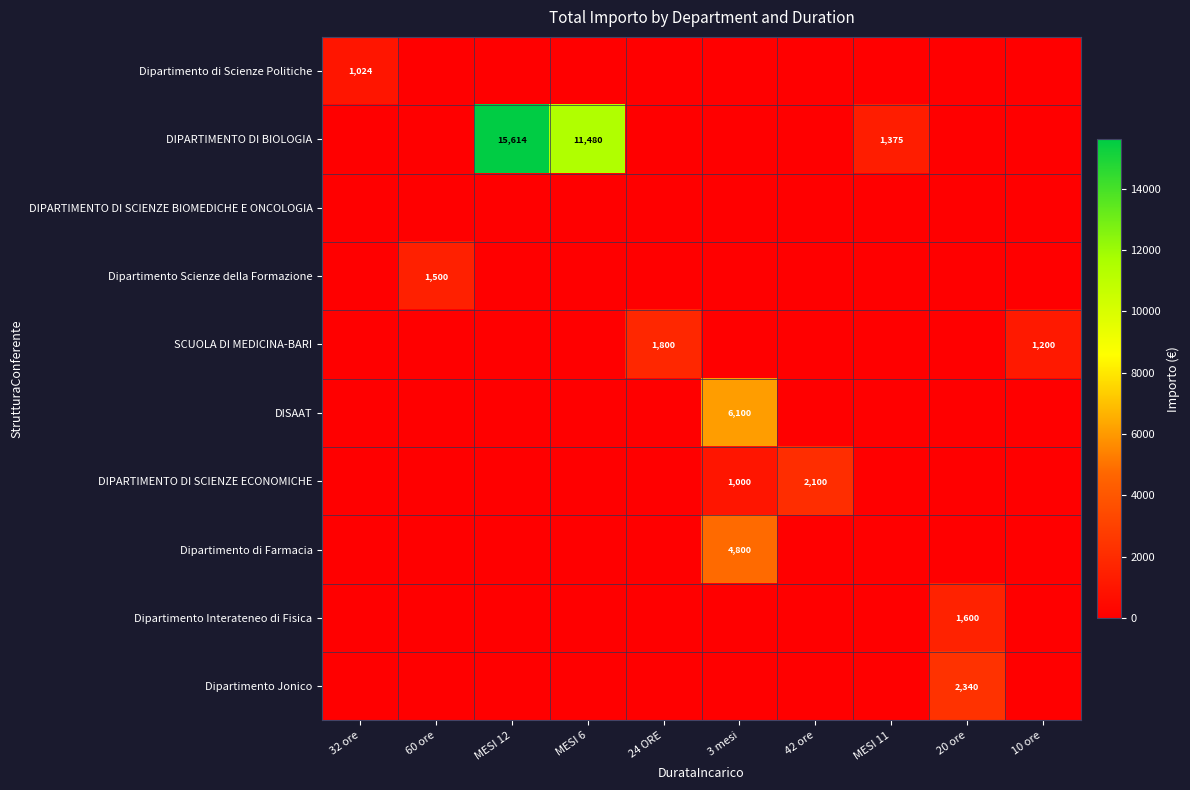

The value of DIPARTIMENTO DI BIOLOGIA at MESI 6 is 17208. True or false?

False